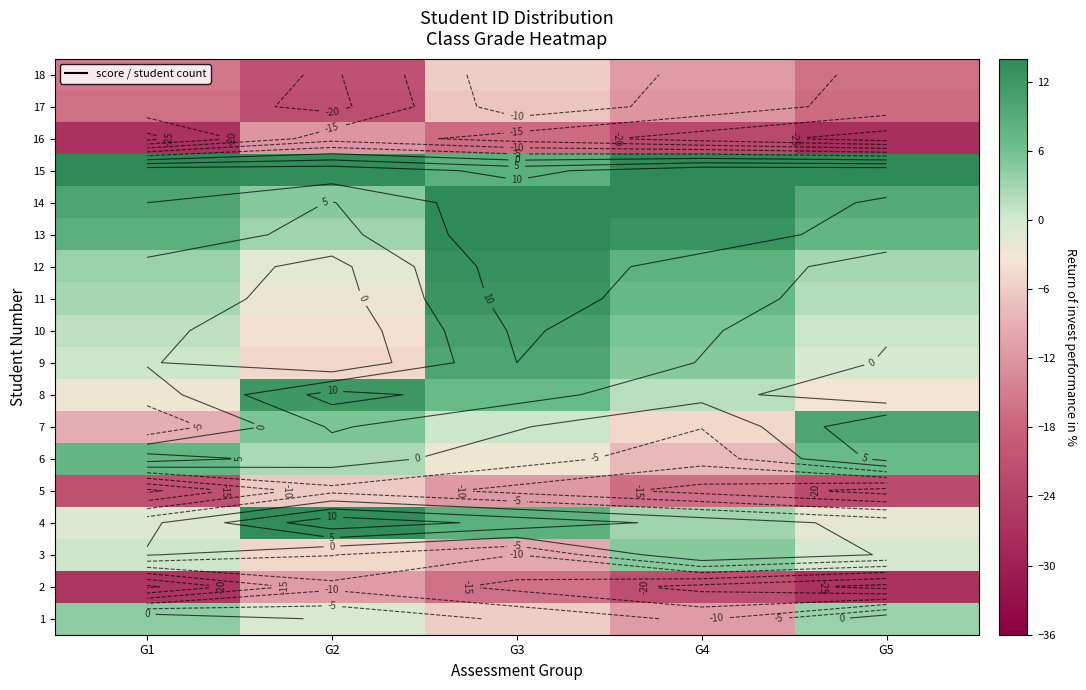

At G2, list the series in order from largest to smallest.

15, 4, 8, 7, 14, 13, 6, 1, 12, 11, 10, 3, 9, 5, 2, 16, 18, 17